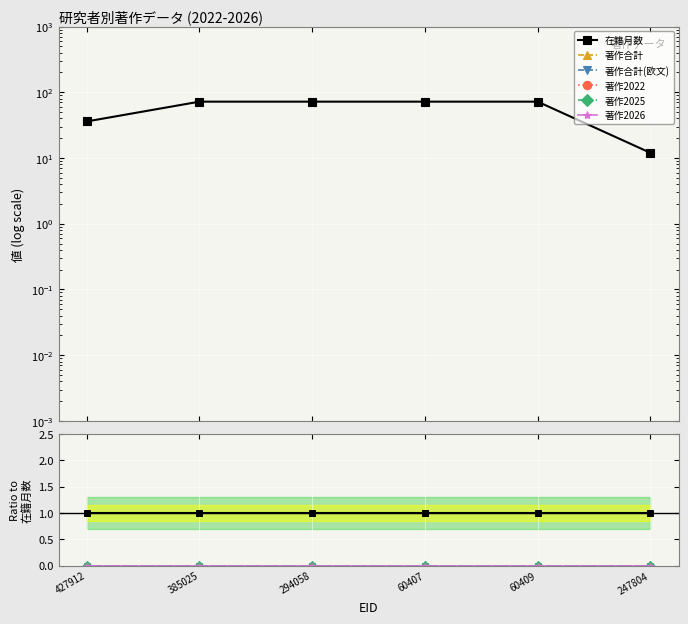

Which series has the largest total across all categories?

在籍月数